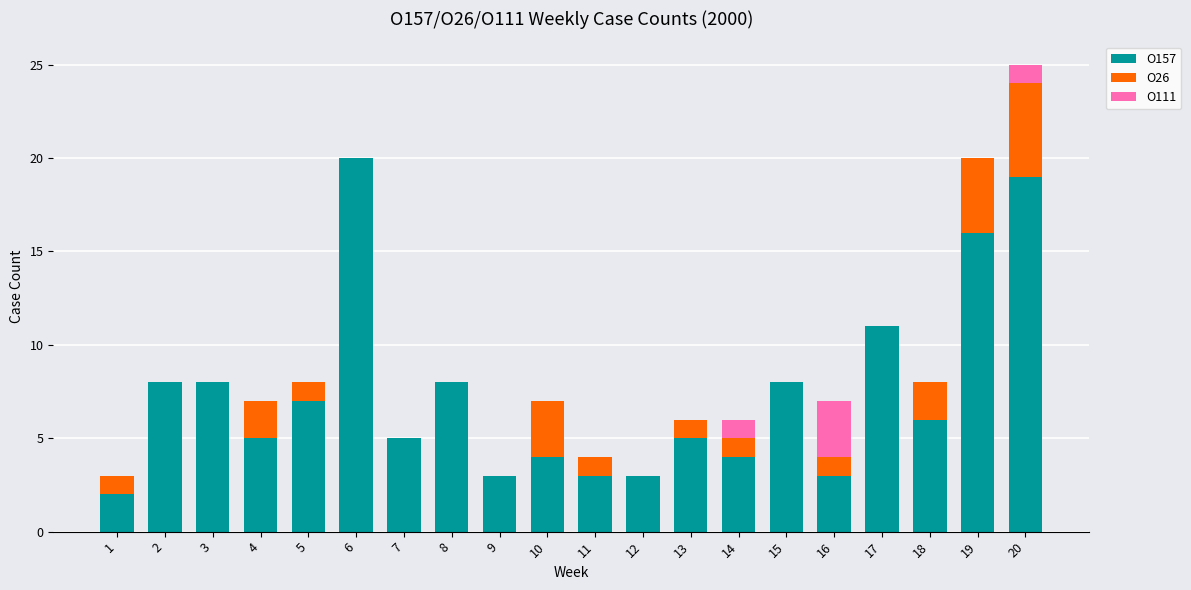

The value of O157 at 20 is 11. True or false?

False